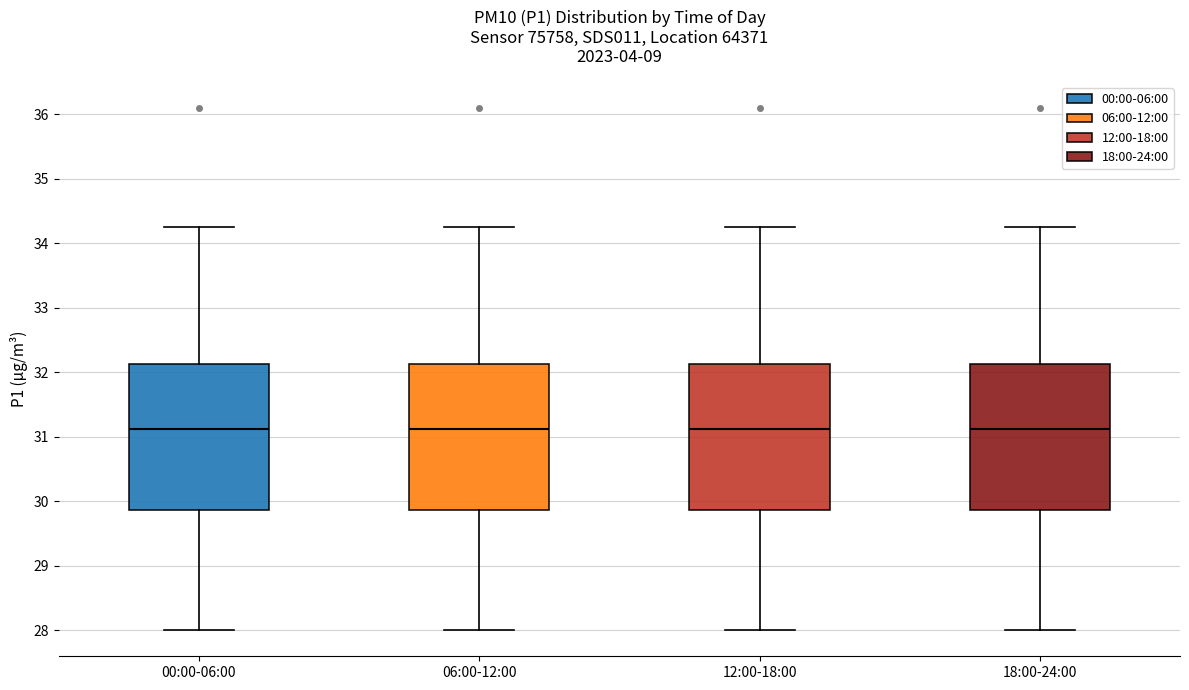

Reading left to right, transcribe this box plot: for each box, give where its median line is, the range the box spans, and where its two whiskers end, as read against the y-axis. The values are not printed on the chart, so give them approximately, as read against the axis.

00:00-06:00: median 31.1, box 29.9 to 32.1, whiskers 28.0 to 34.3
06:00-12:00: median 31.1, box 29.9 to 32.1, whiskers 28.0 to 34.3
12:00-18:00: median 31.1, box 29.9 to 32.1, whiskers 28.0 to 34.3
18:00-24:00: median 31.1, box 29.9 to 32.1, whiskers 28.0 to 34.3